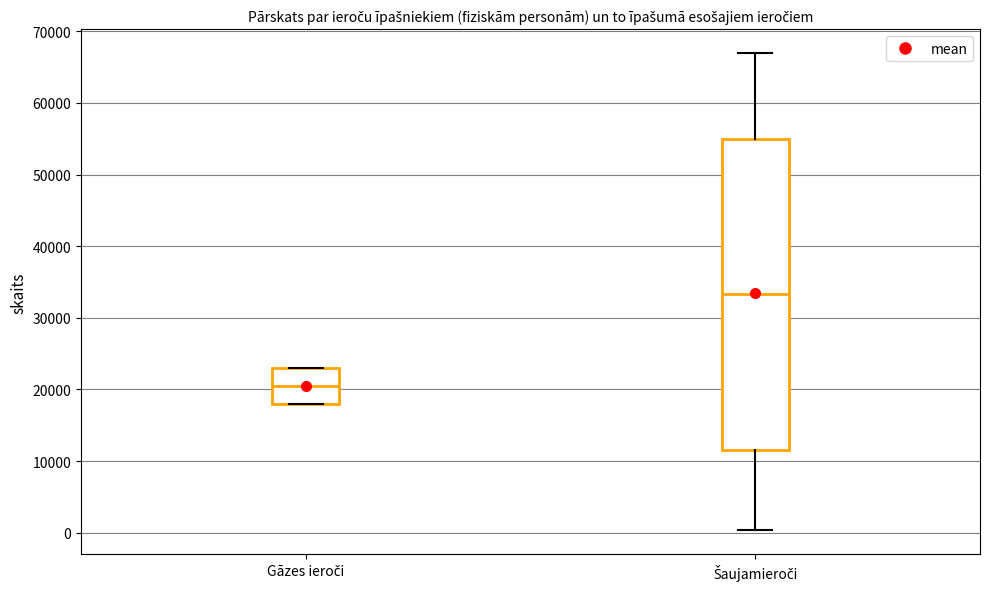

Where is the lower edge of the box for Gāzes ieroči on the y-axis? The values are not printed on the chart, so give them approximately, as read against the axis.

18000